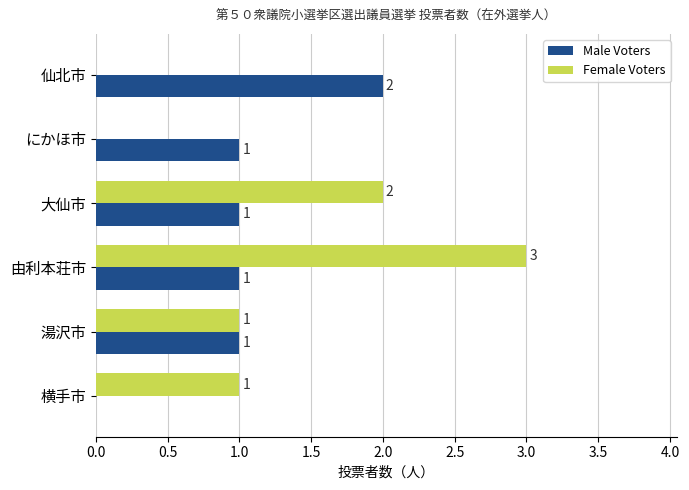

What is the average value of the Male Voters series?

1